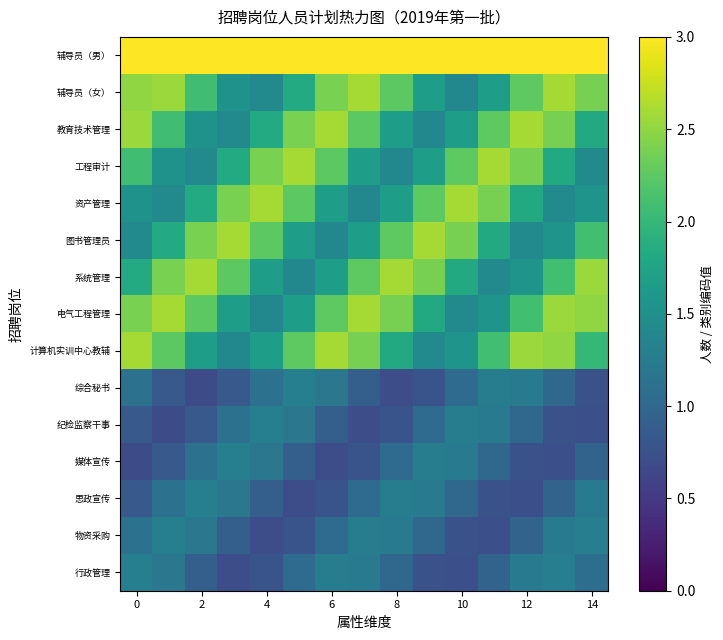

At which category is the sum across all series the highest?

13